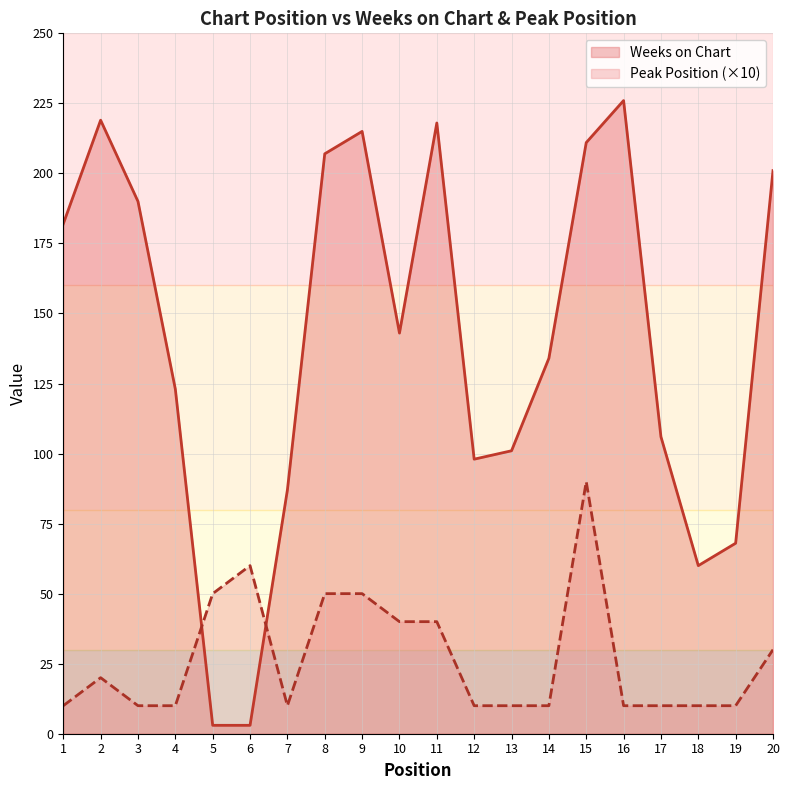

What is the difference between the maximum and second lowest values in the Peak Position series?

80